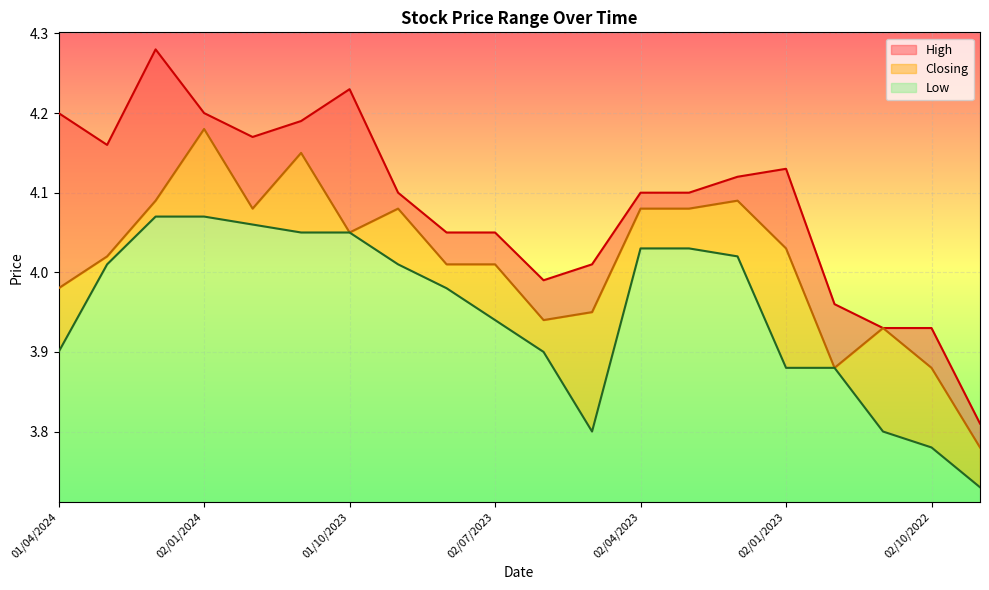

List the series in order of their overall mean, highest first.

High, Closing, Low